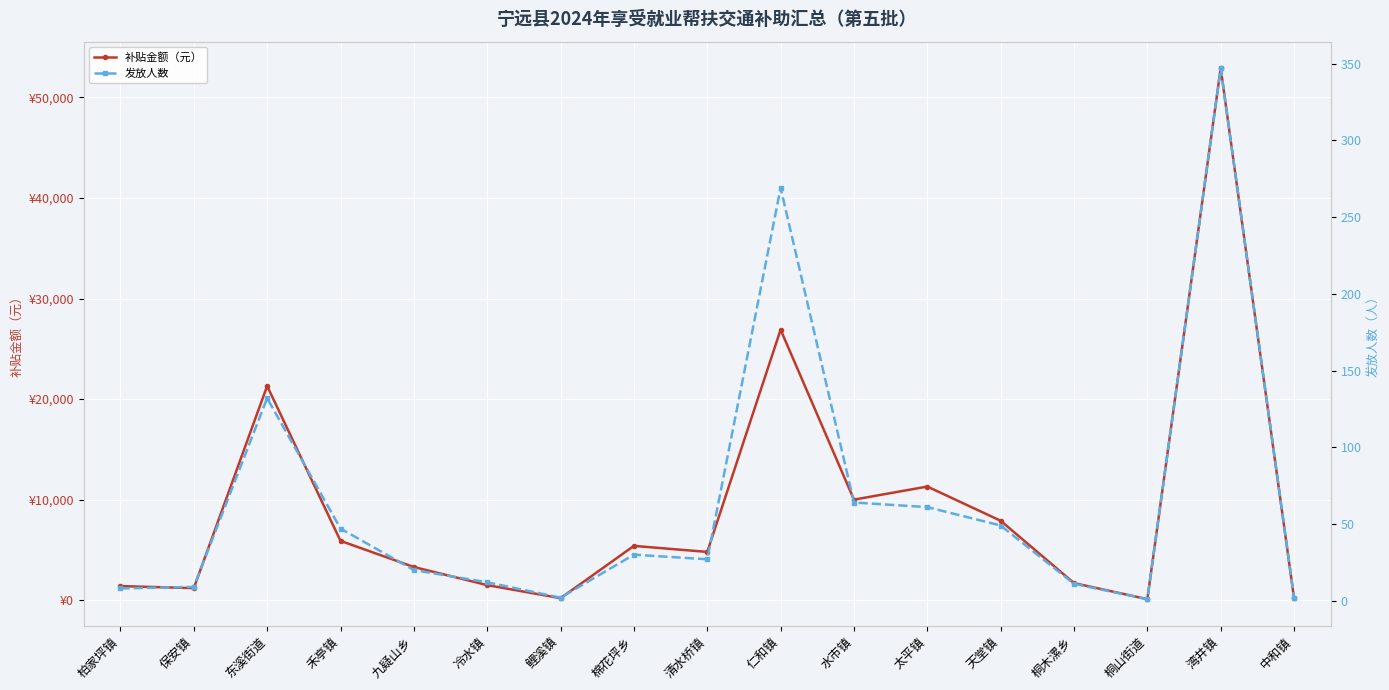

At which category is the sum across all series the highest?

湾井镇